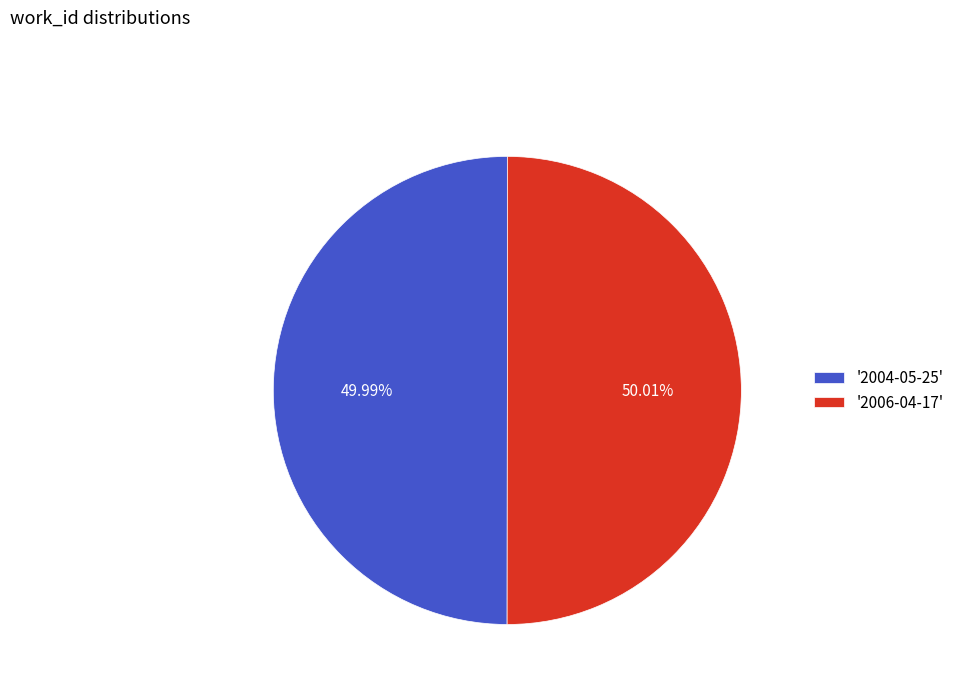

Is there any slice that represents more than half of the pie?

Yes